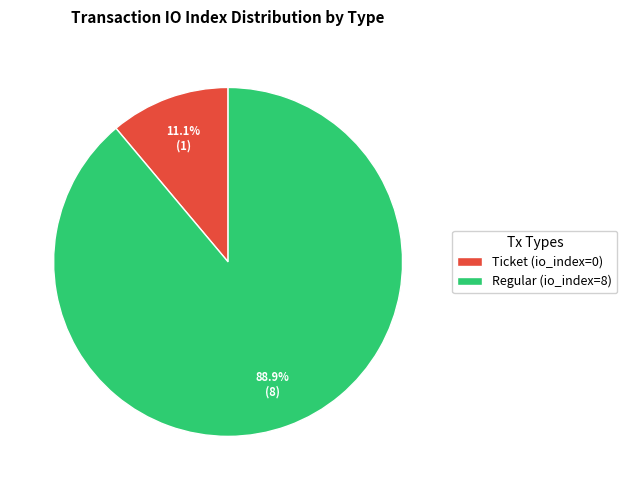

Count the number of slices in the pie.

2